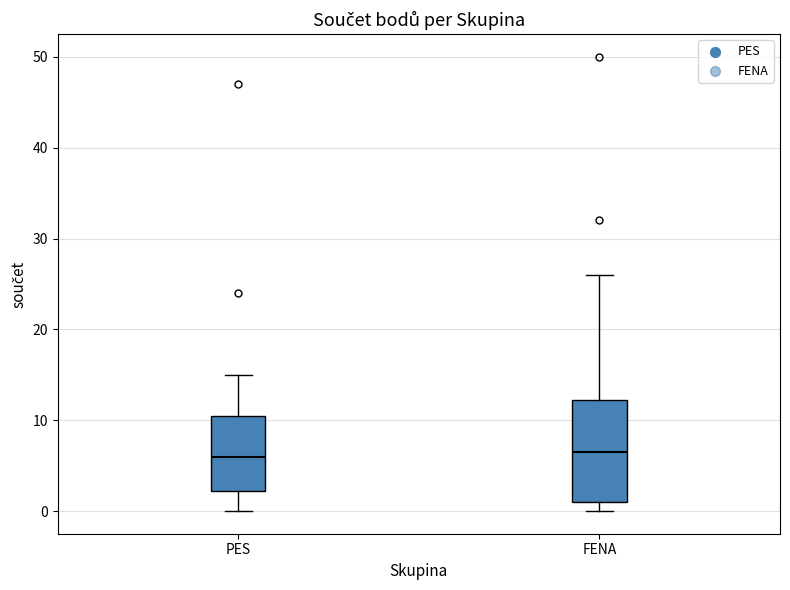

Reading left to right, transcribe this box plot: for each box, give where its median line is, the range the box spans, and where its two whiskers end, as read against the y-axis. The values are not printed on the chart, so give them approximately, as read against the axis.

PES: median 6, box 2 to 11, whiskers 0 to 15
FENA: median 7, box 1 to 12, whiskers 0 to 26